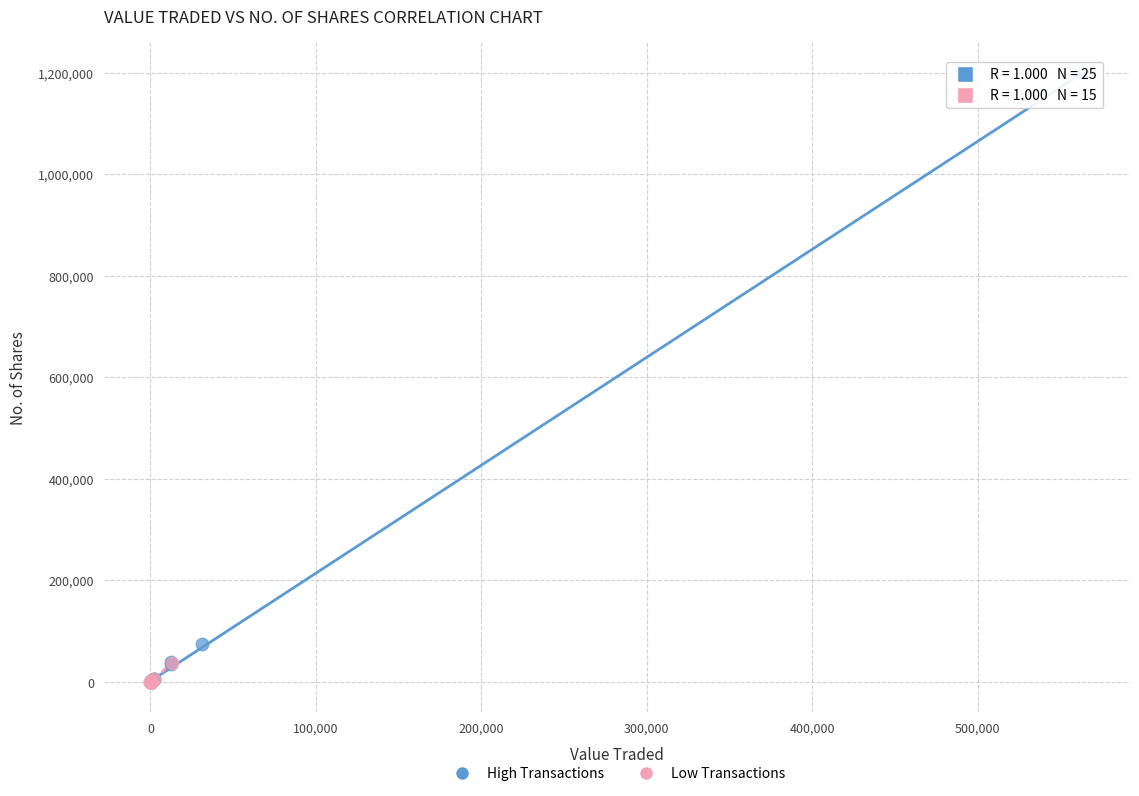

Which series contains the highest Y value?

High Transactions